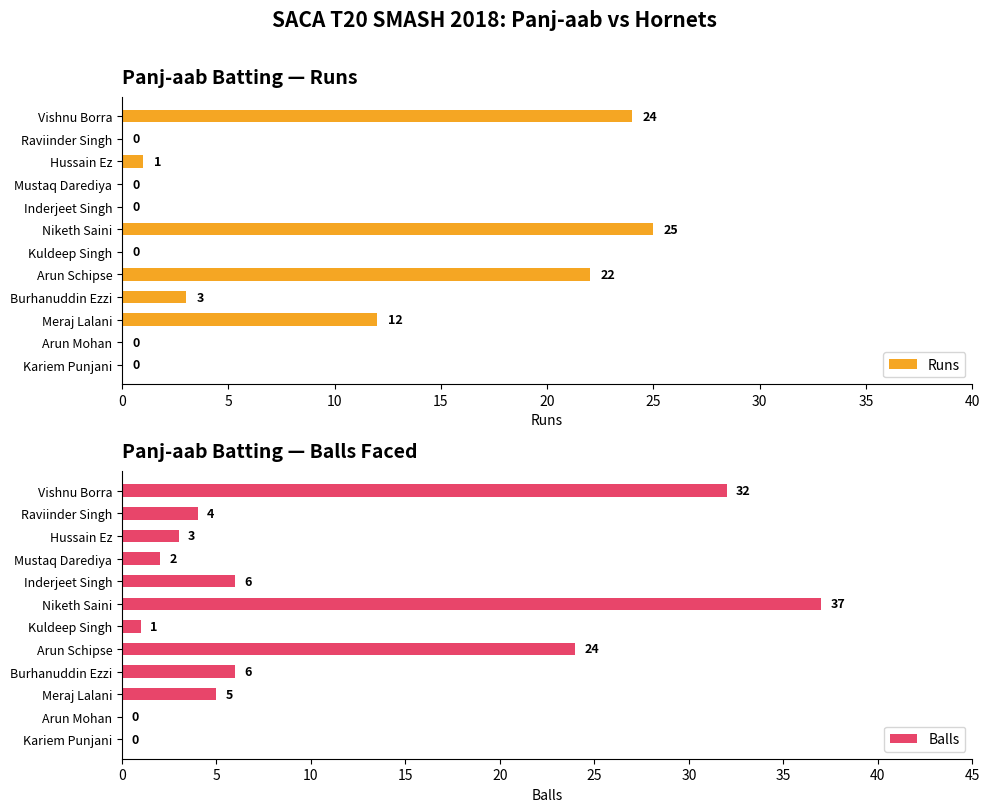

Are the bars horizontal?

Yes